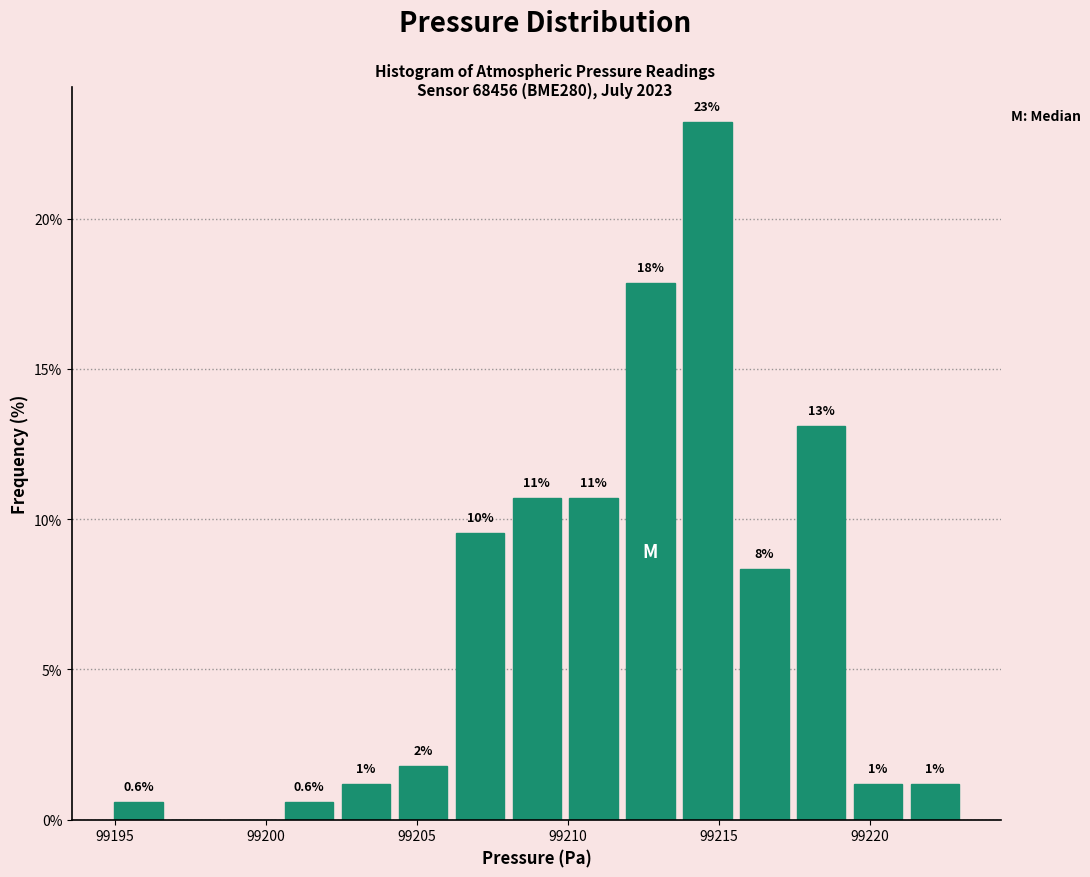

Read against the x-axis, roughly where is the centre of the tallest bar?

99214.5